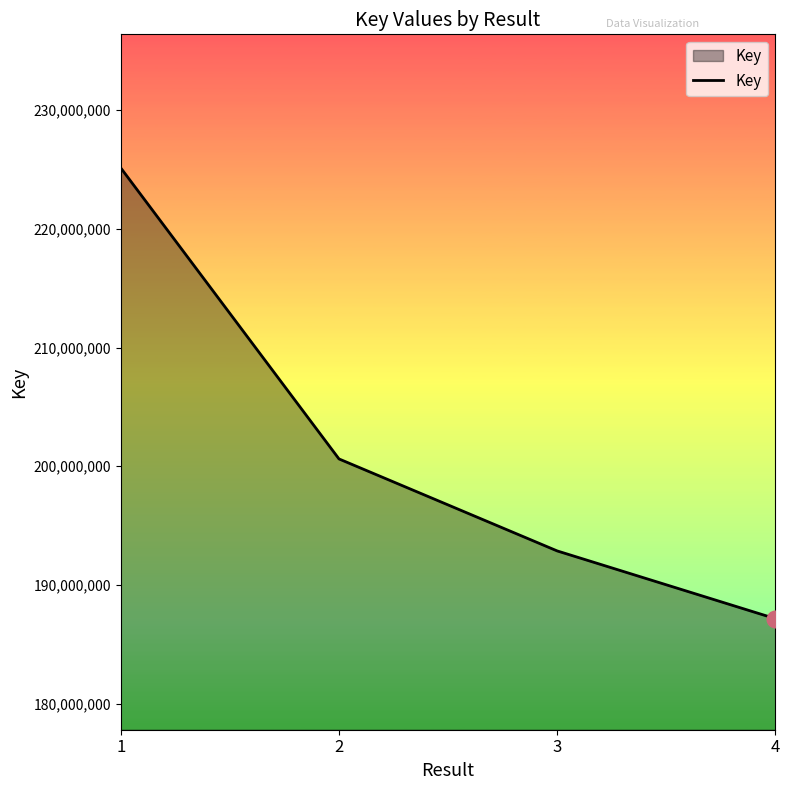

Read the value at 3, to the nearest 10.

192867880